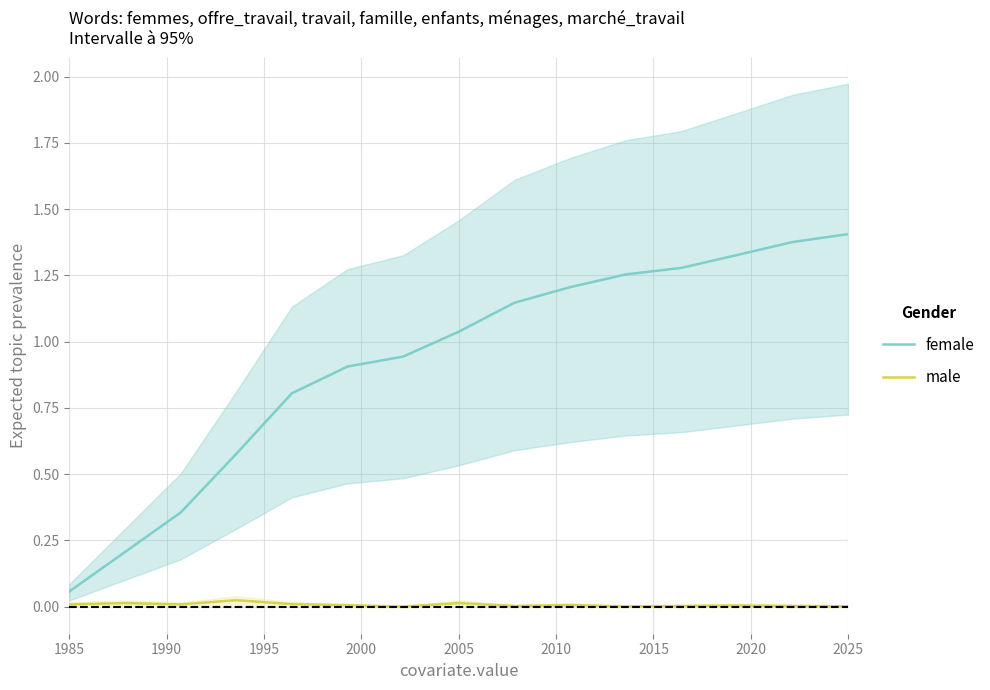

How many lines are shown in the chart?

2